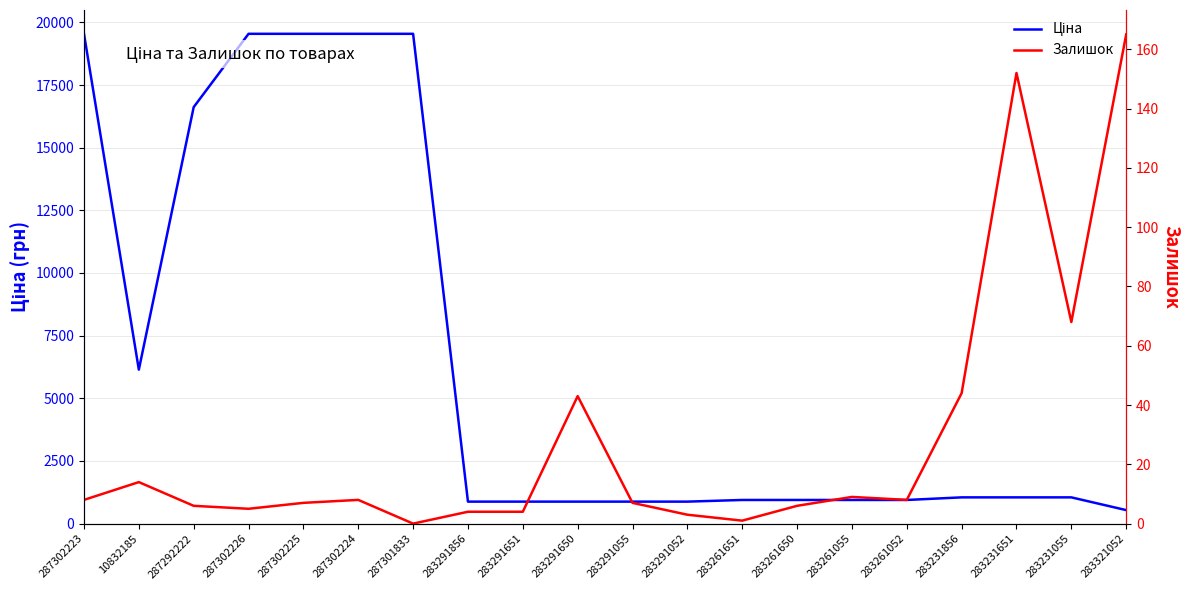

What position from the left is 287302226?

4